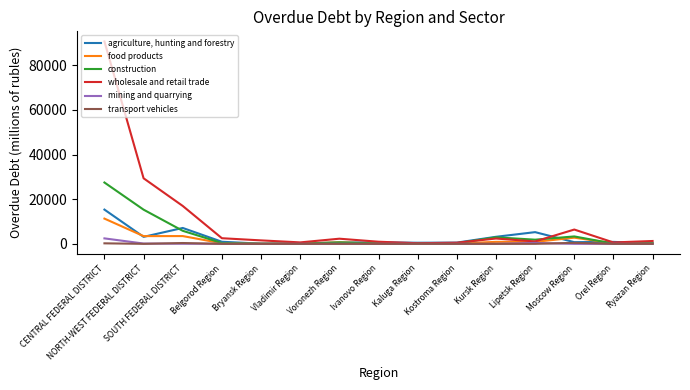

At how many categories does at least one series exceed 89900?

1